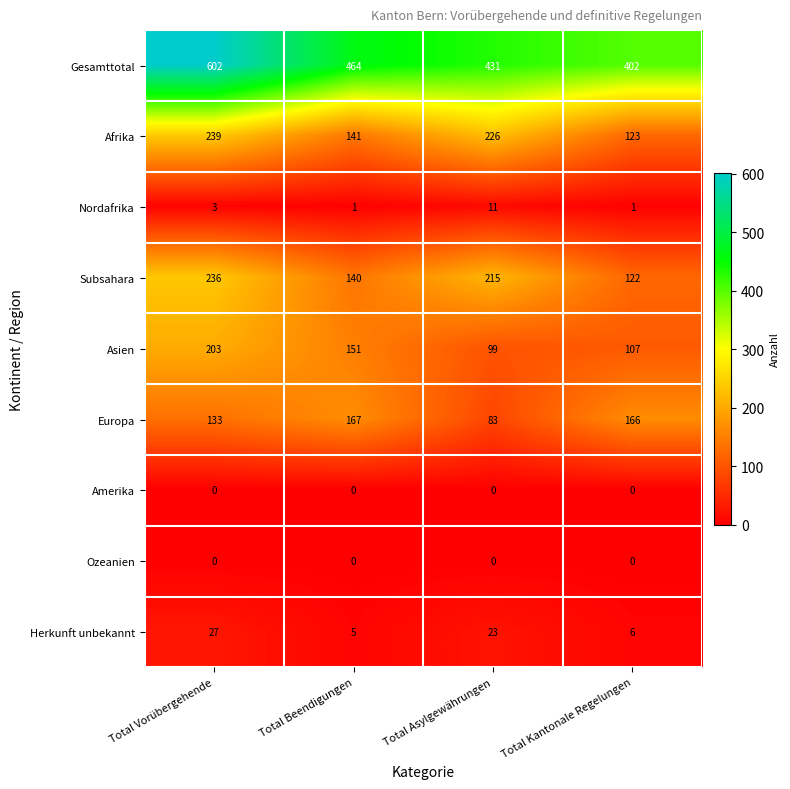

List the labels in order of Herkunft unbekannt value, largest first.

Total Vorübergehende, Total Asylgewährungen, Total Kantonale Regelungen, Total Beendigungen